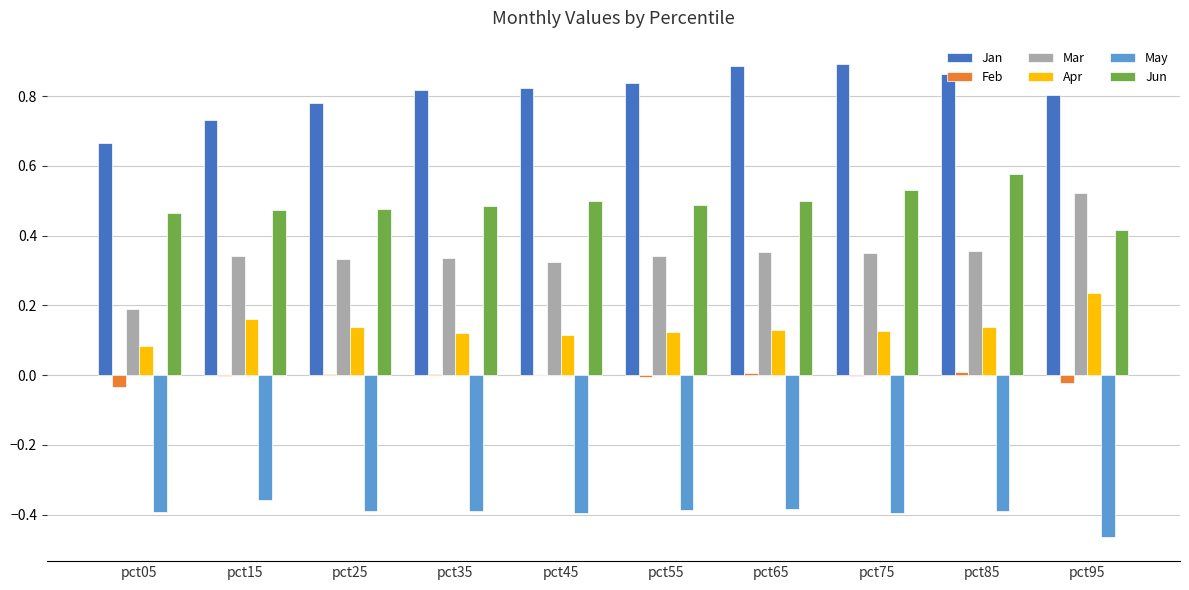

Does the chart contain stacked bars?

No